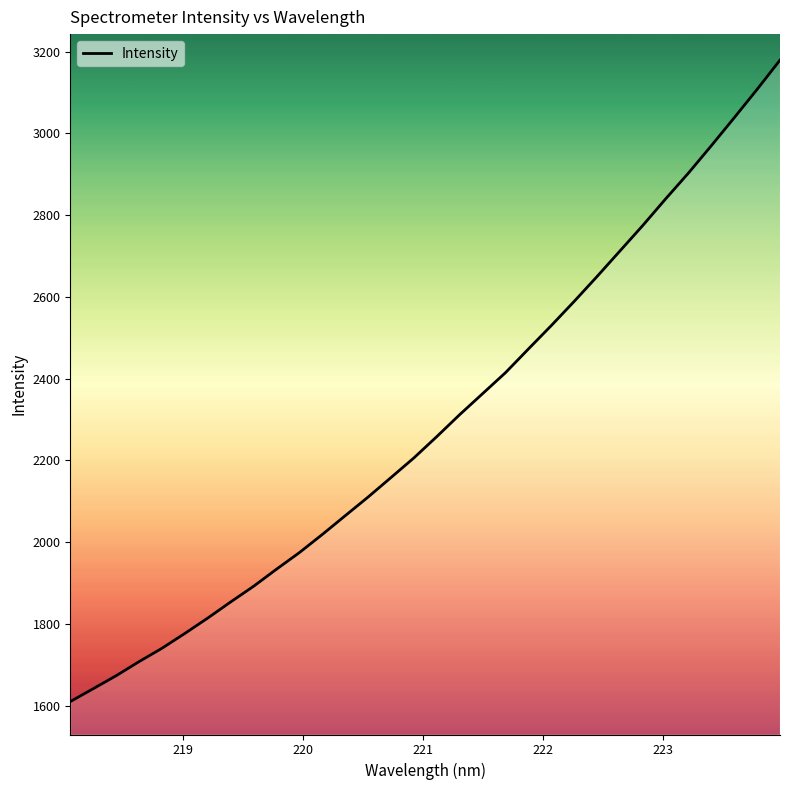

What is the difference between the second highest and minimum values?

1497.7